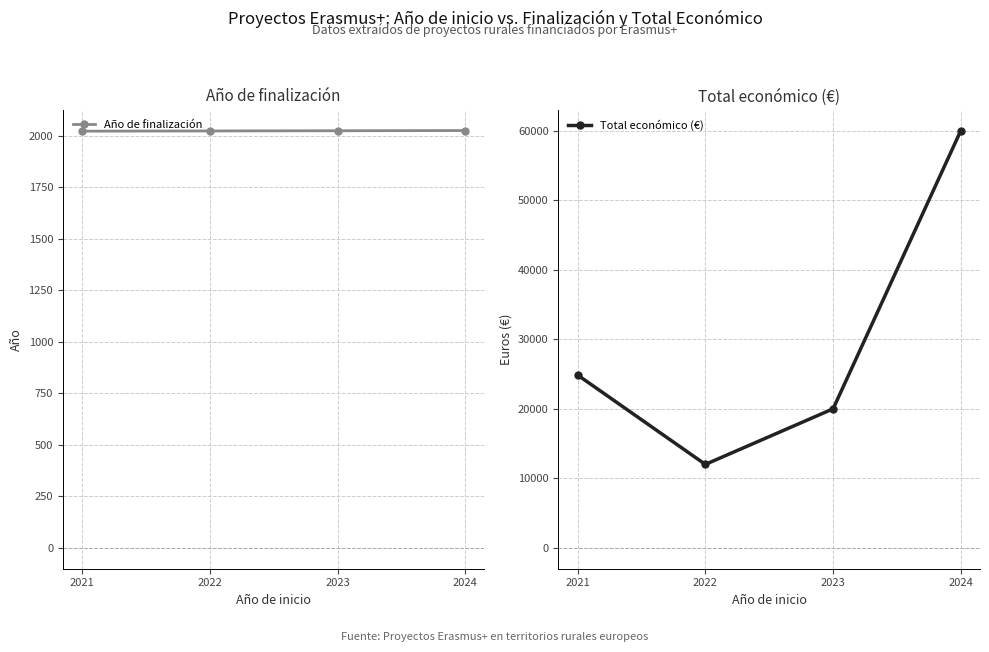

Count the Año de finalización values in the range 2023 to 2025.

3